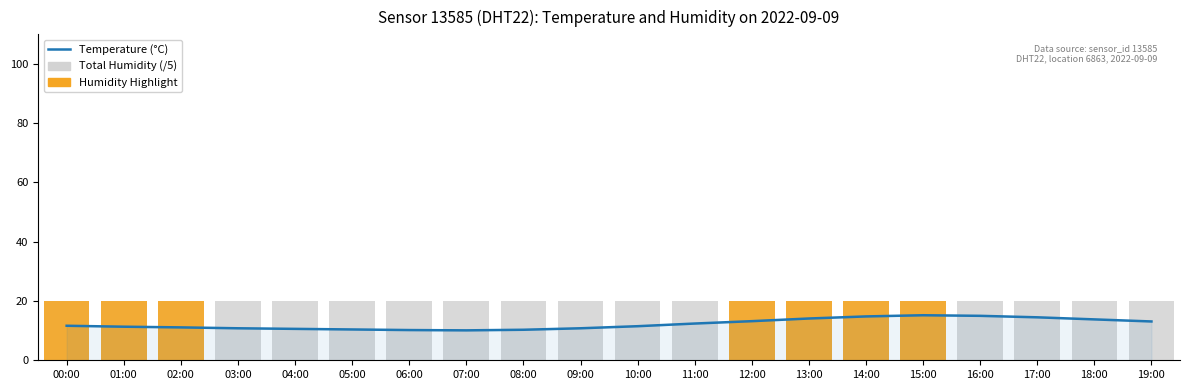

Rank the series at 15:00 from lowest to highest value.

Temperature (°C), Total Humidity (/5), Humidity Highlight (/5)